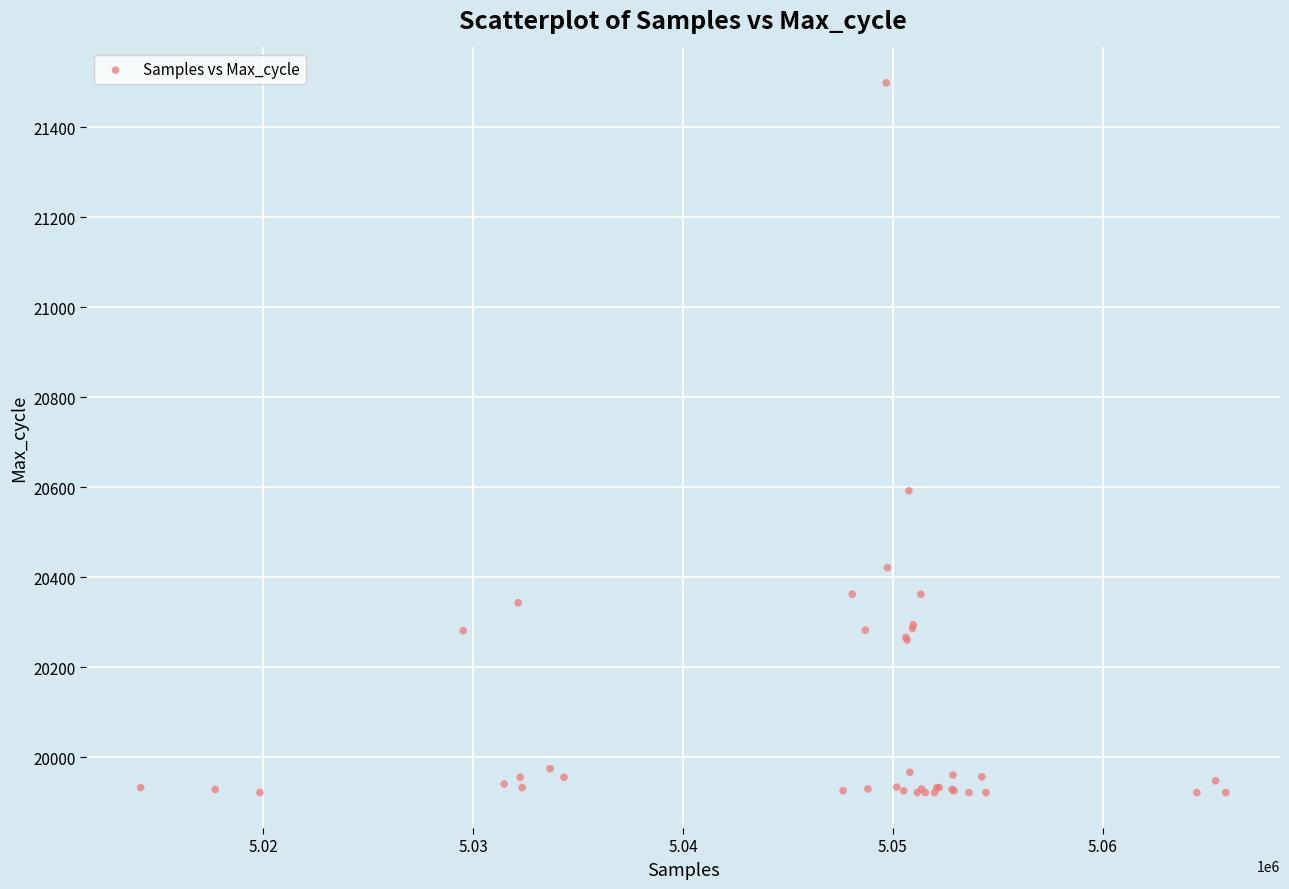

What Y value in the scatter plot is closest to 20710?

20592